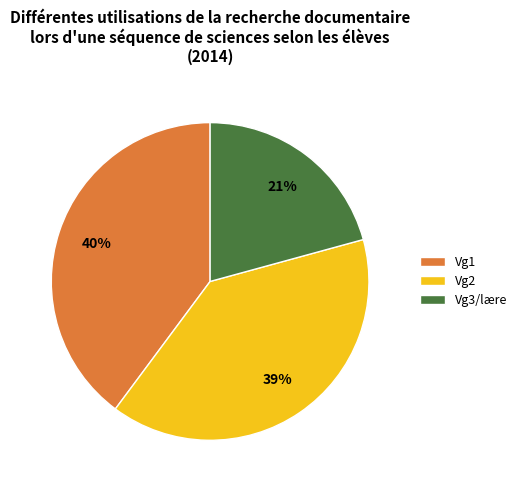

Count the number of slices in the pie.

3